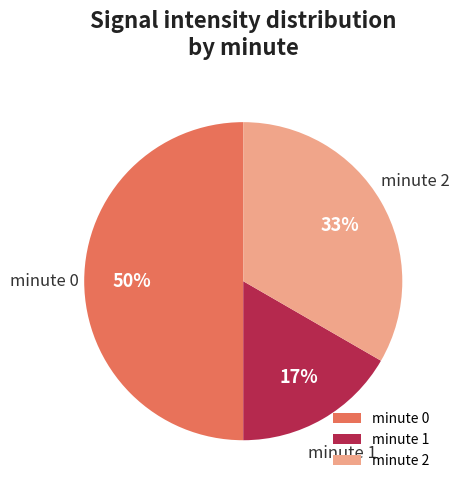

Rank the categories by value from lowest to highest.

minute 1, minute 2, minute 0